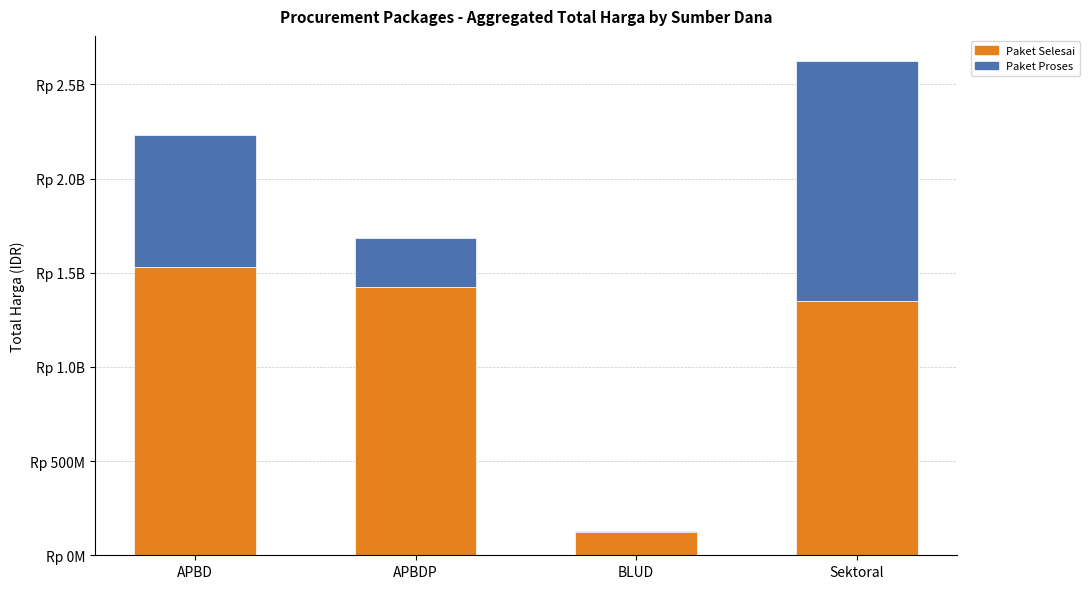

What is the average value of the Paket Selesai series?

1107800311